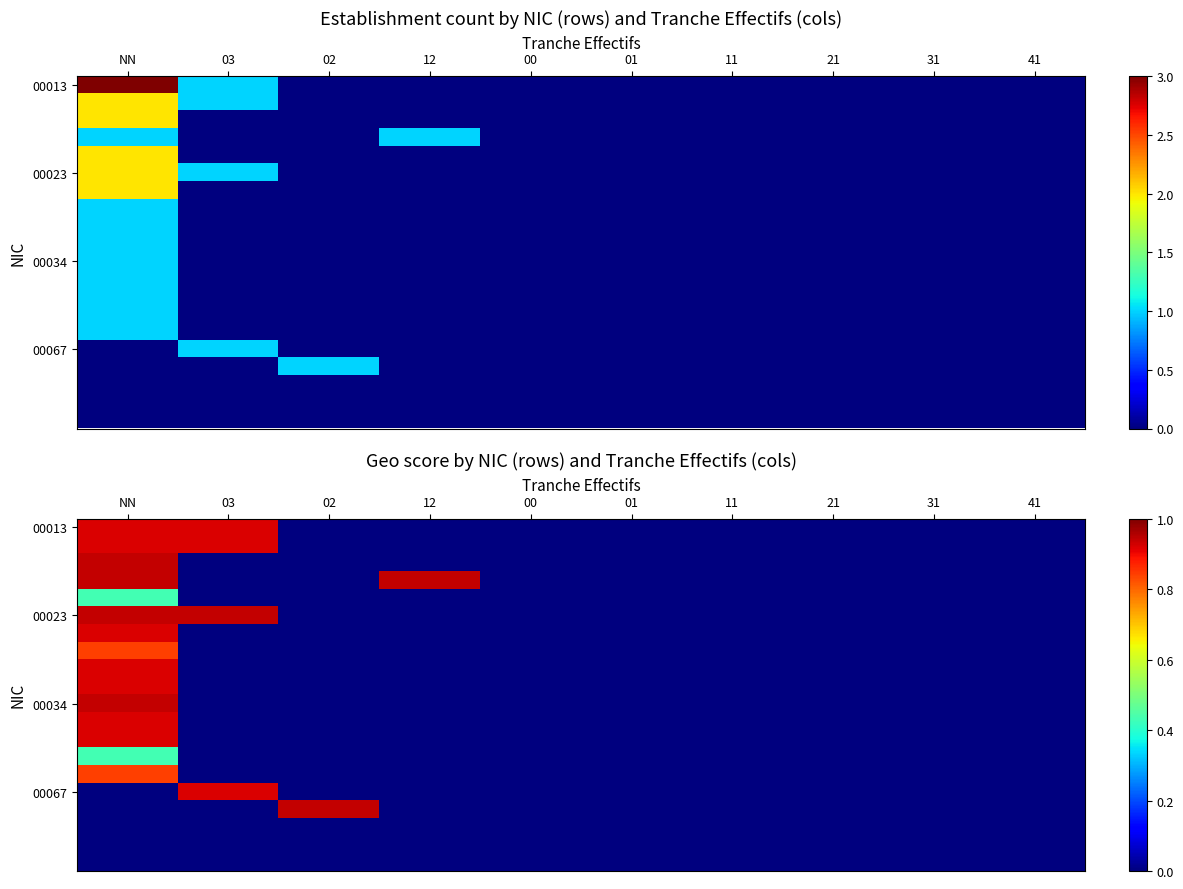

Count the number of data series in this chart.

20